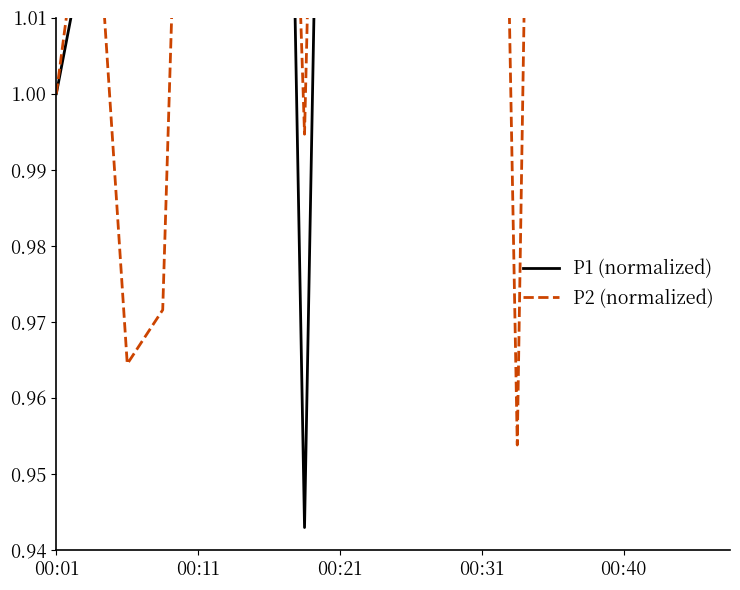

Is the value of P2 (normalized) at 00:01 greater than the value of P1 (normalized) at 18?

No